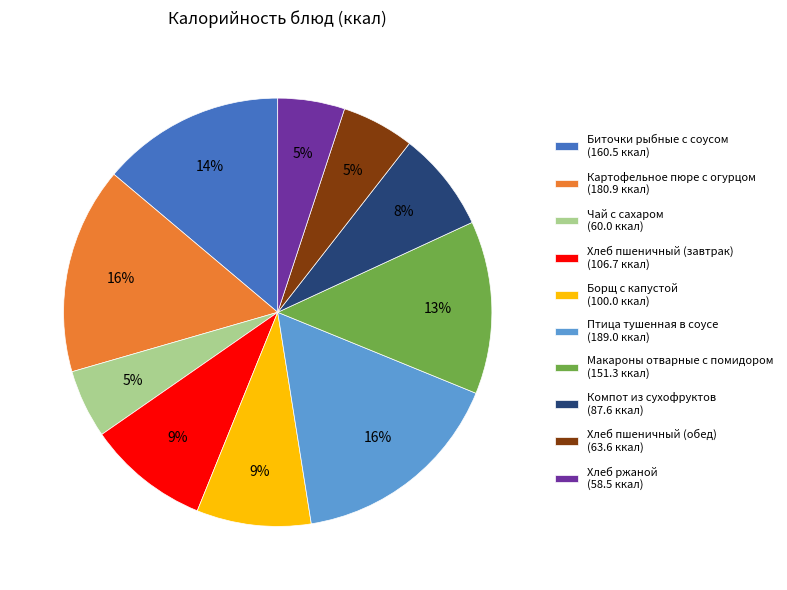

To the nearest percent, what is the difference between the largest and smallest slice percentages?

11%